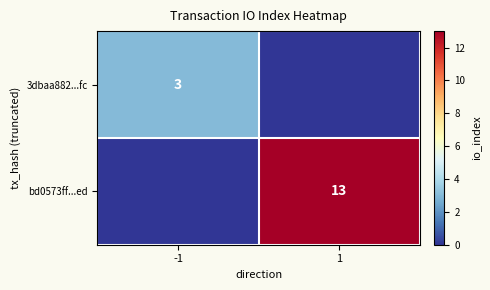

The value of 3dbaa882...fc at -1 is 3. True or false?

True